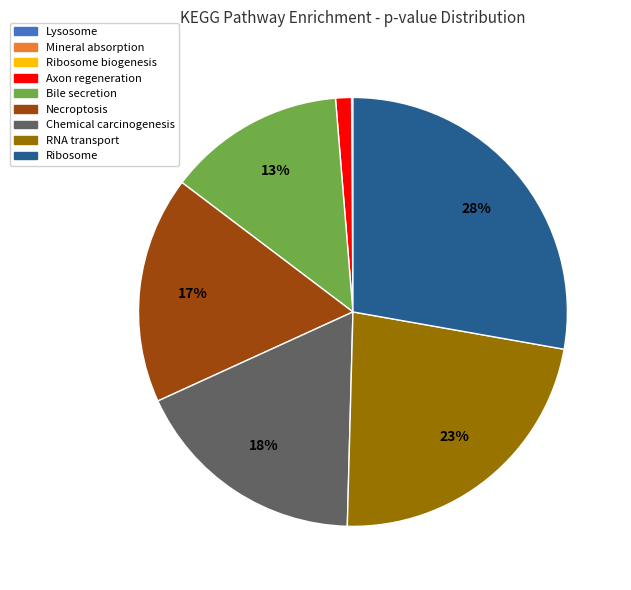

Is there any slice that represents more than half of the pie?

No